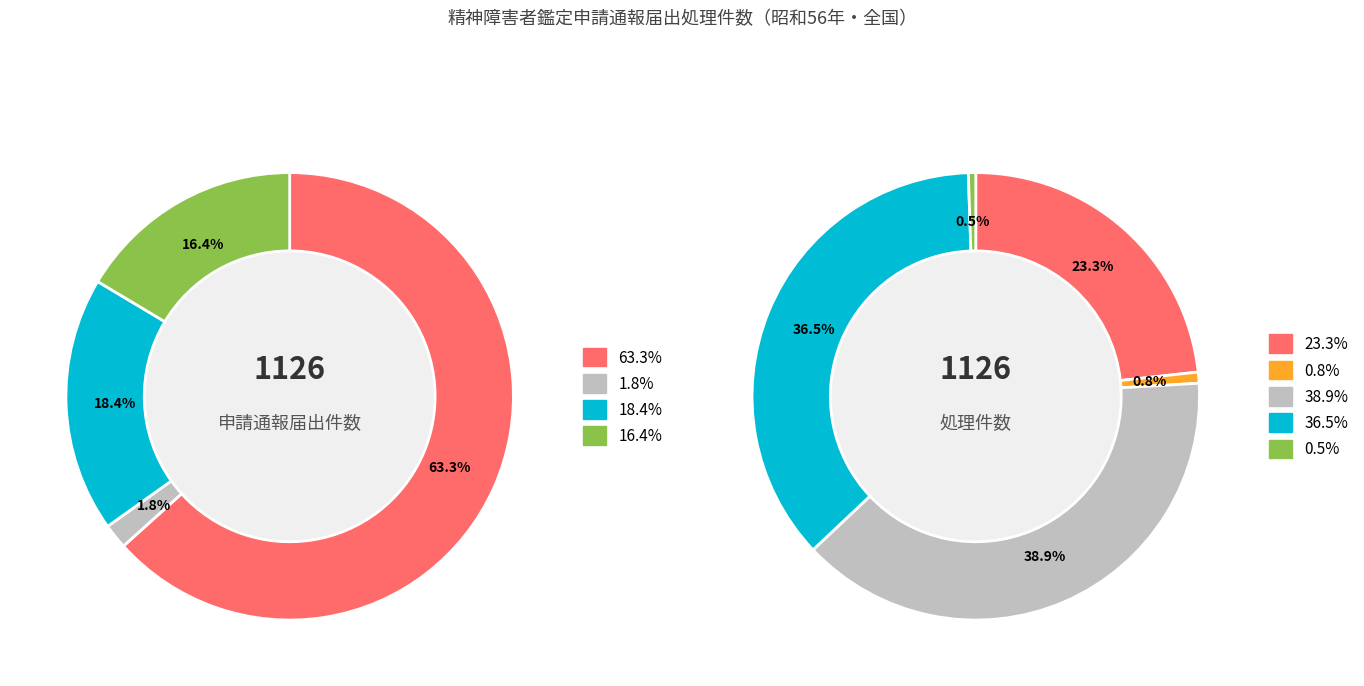

Does any single category account for the majority?

Yes